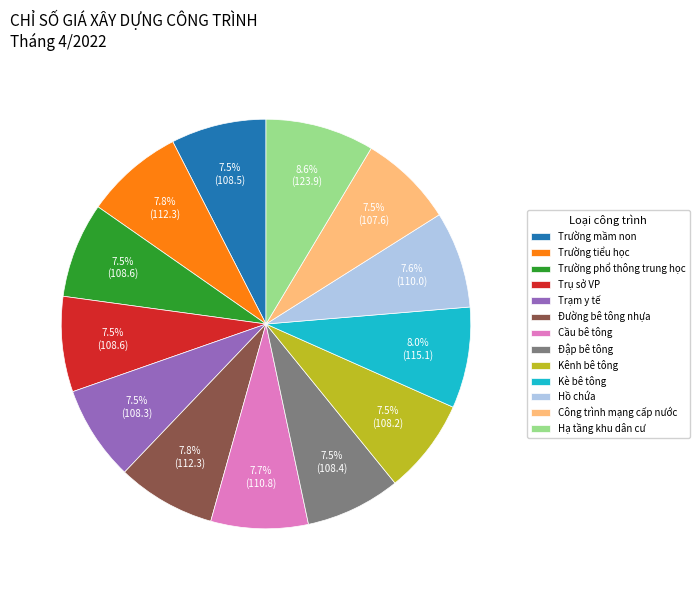

True or false: Trường tiểu học accounts for 8% of the total.

True